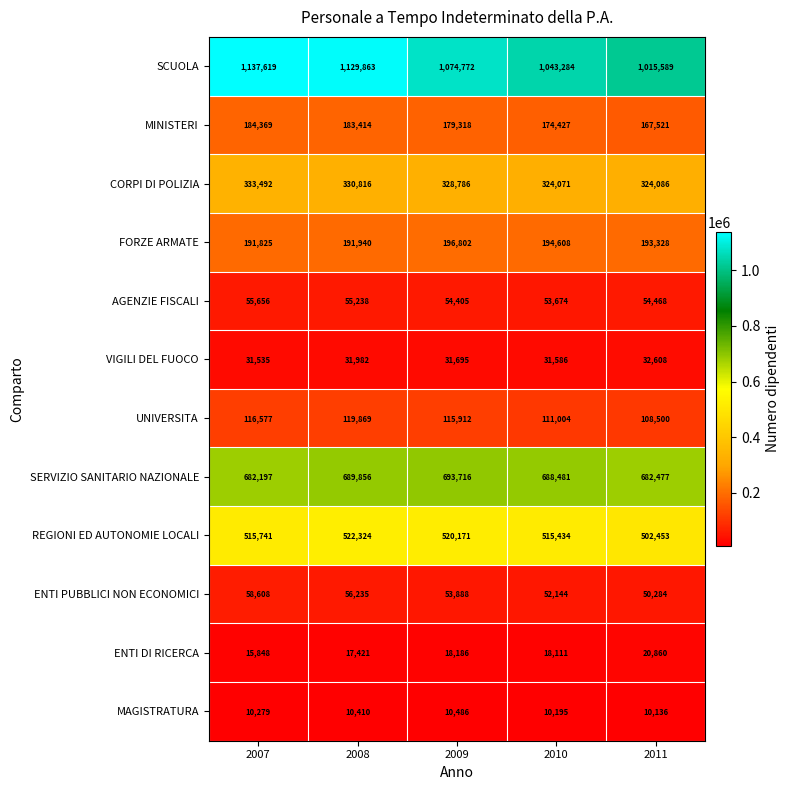

How many series are shown in this chart?

12